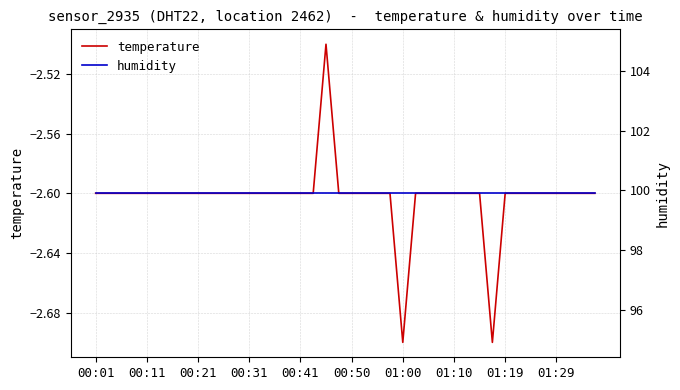

The value of humidity at 23 is 176.8. True or false?

False